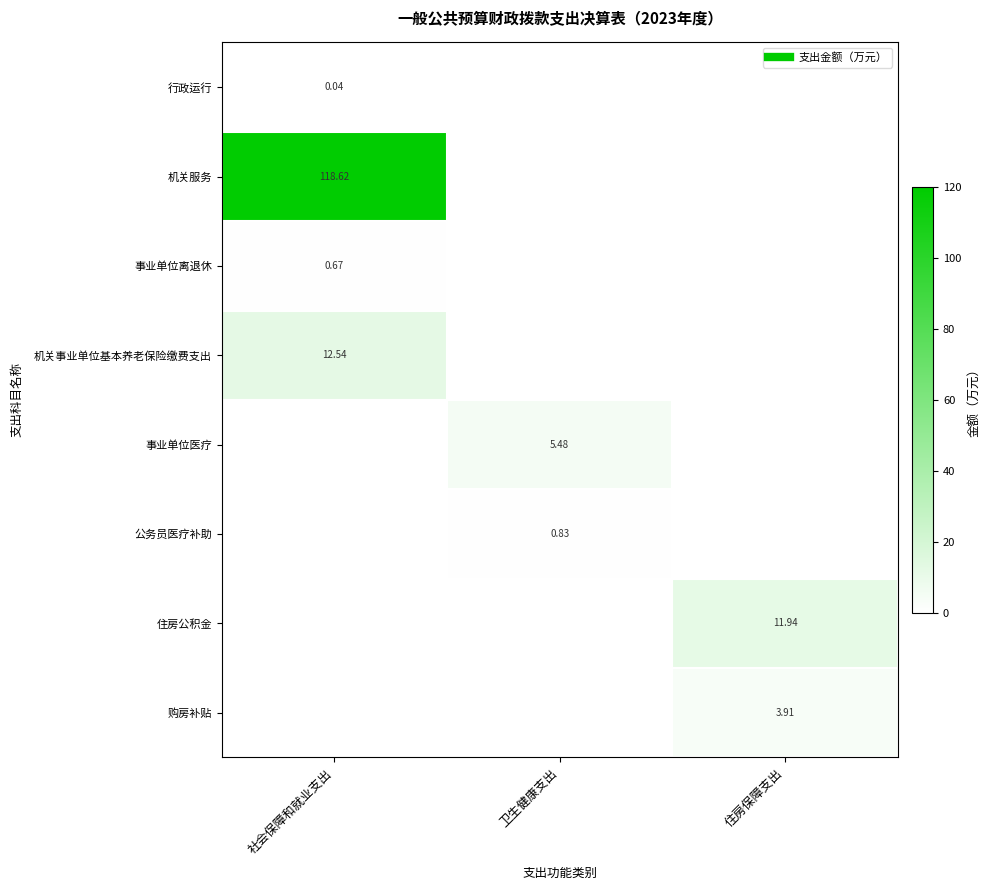

Which series changed the most between 卫生健康支出 and 住房保障支出?

住房公积金